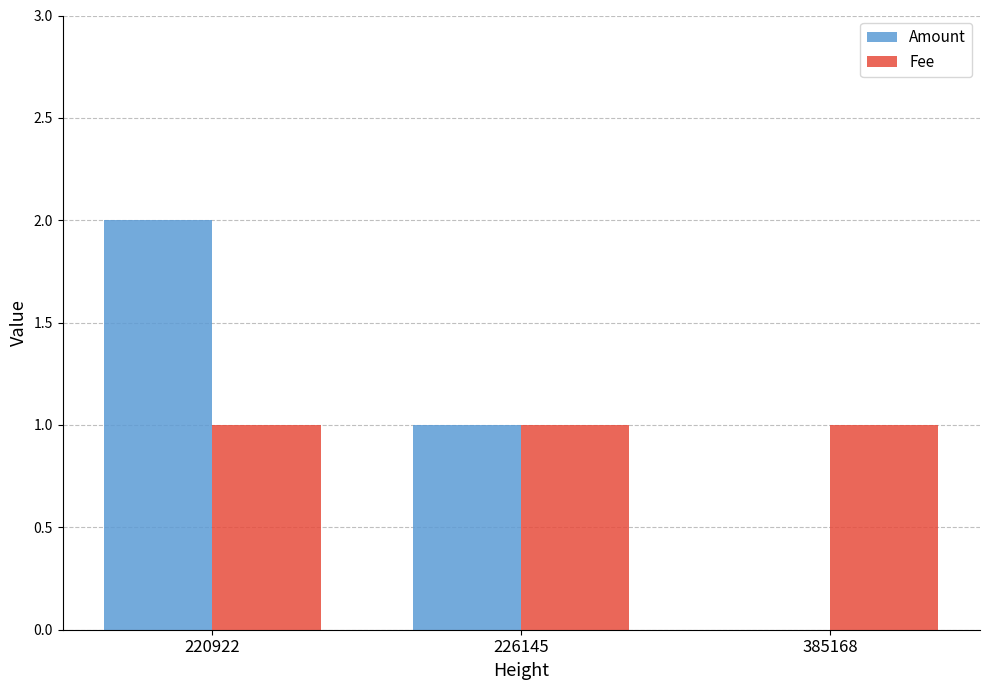

What is the sum of all Amount values?

3